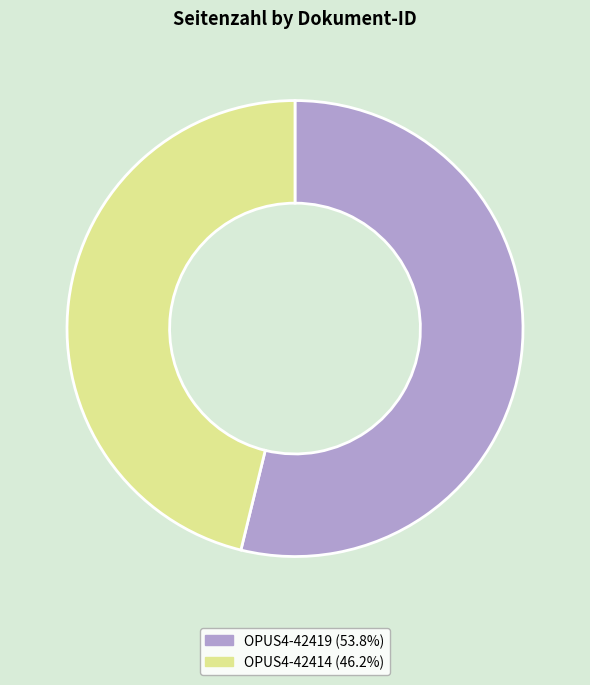

The OPUS4-42414 slice represents 56% of the pie. True or false?

False